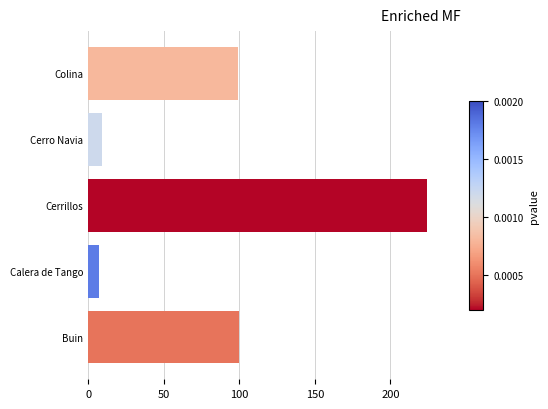

Count the number of data series in this chart.

1